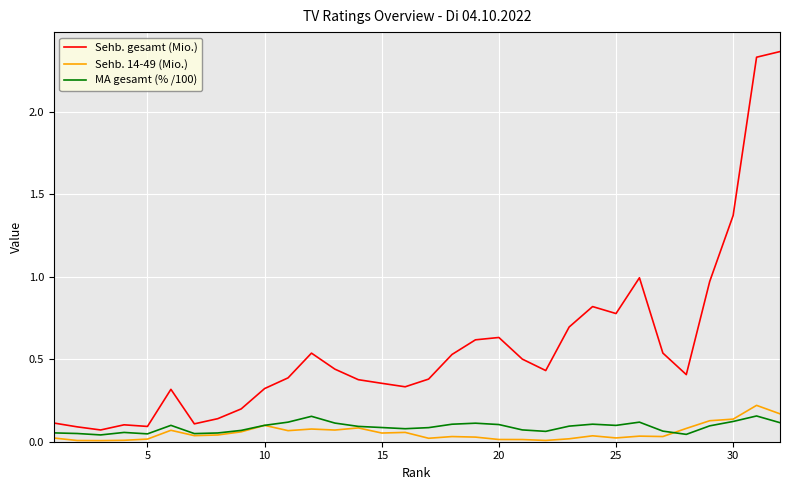

Which series has the largest total across all categories?

Sehb. gesamt (Mio.)